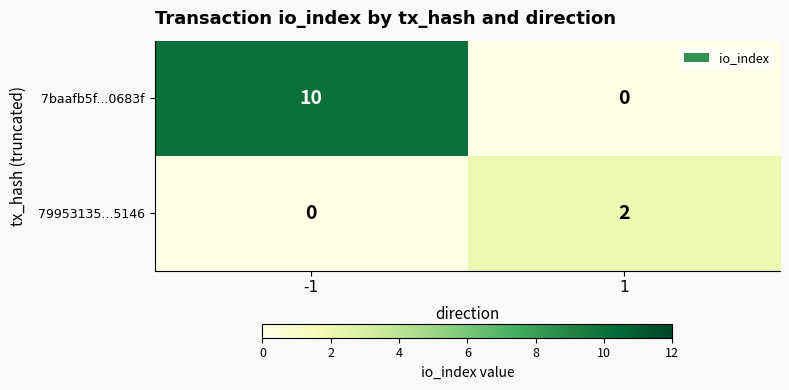

At which category is the sum across all series the highest?

-1